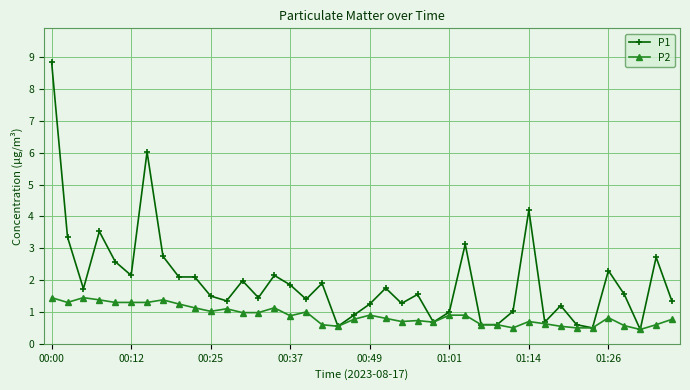

What is the smallest value displayed?

0.5